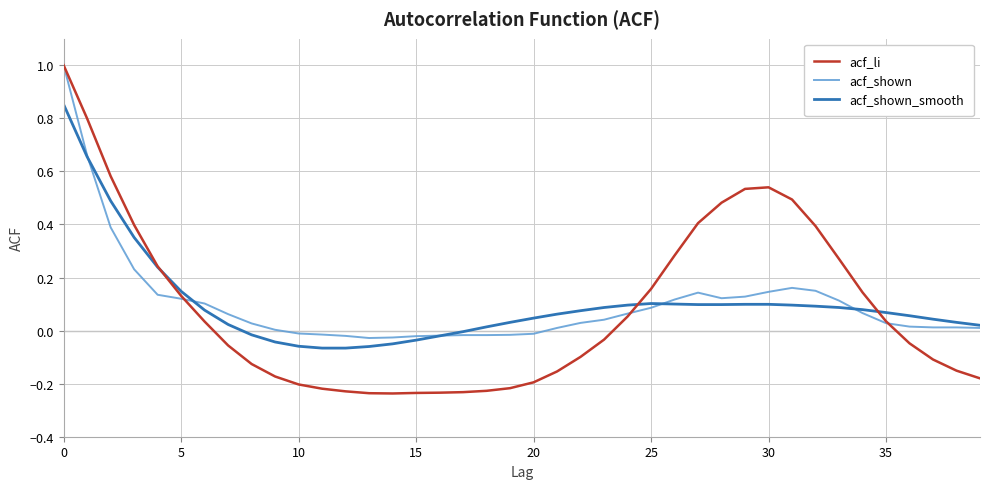

Which series has the widest spread of values?

acf_li